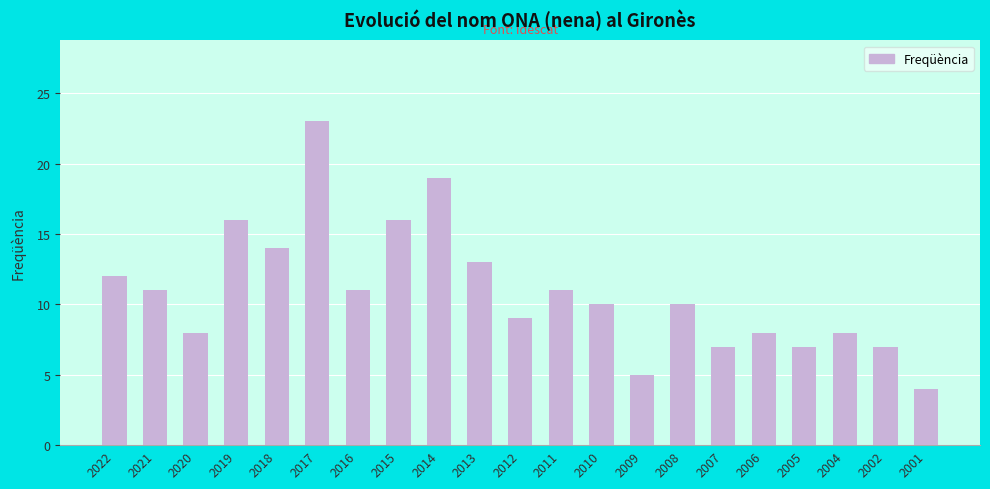

Is it true that the value at 2004 is 13?

False